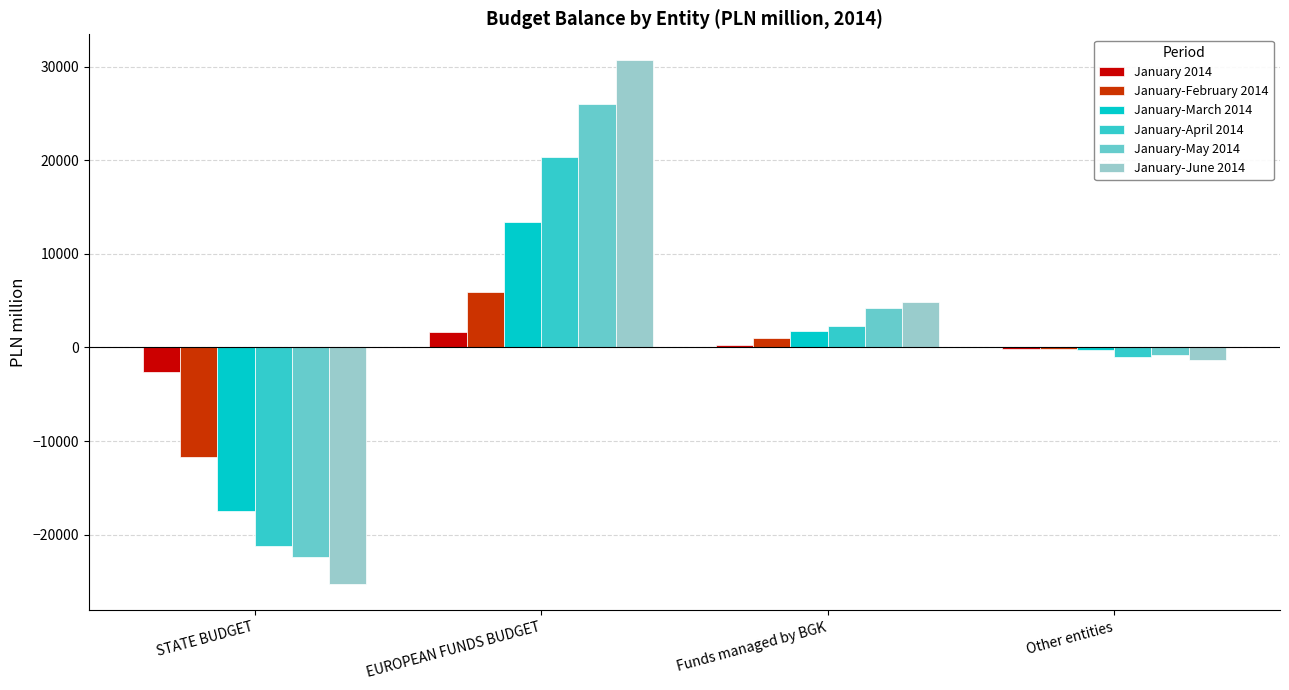

True or false: January-April 2014 has a value of 33341 at EUROPEAN FUNDS BUDGET.

False